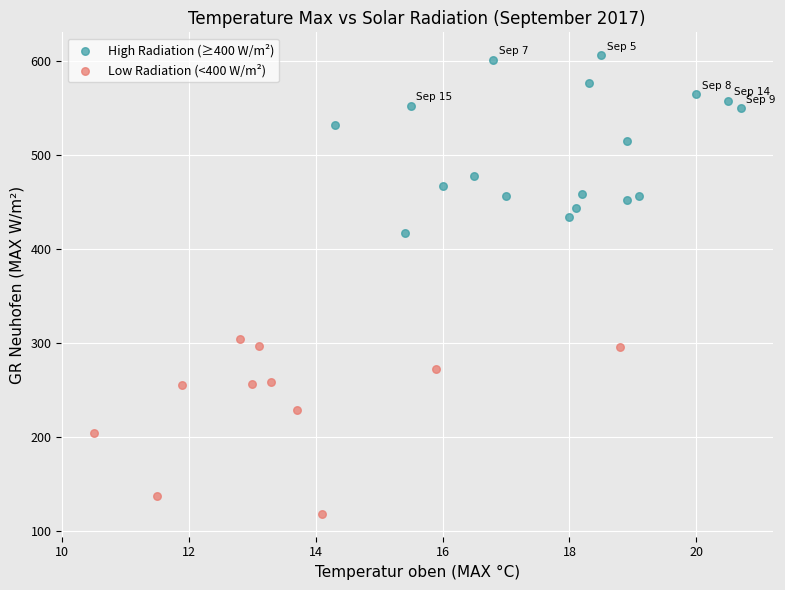

Which series contains the lowest Y value?

Low Radiation (<400 W/m²)